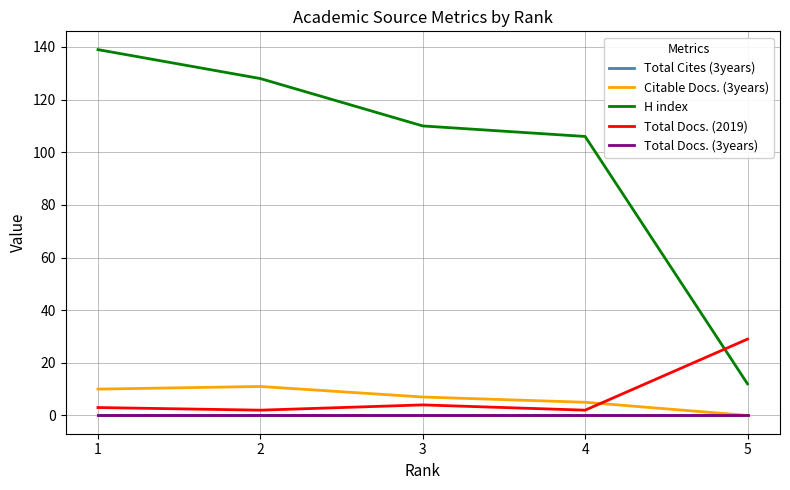

What is the difference between the maximum and minimum values in the Total Docs. (2019) series?

27